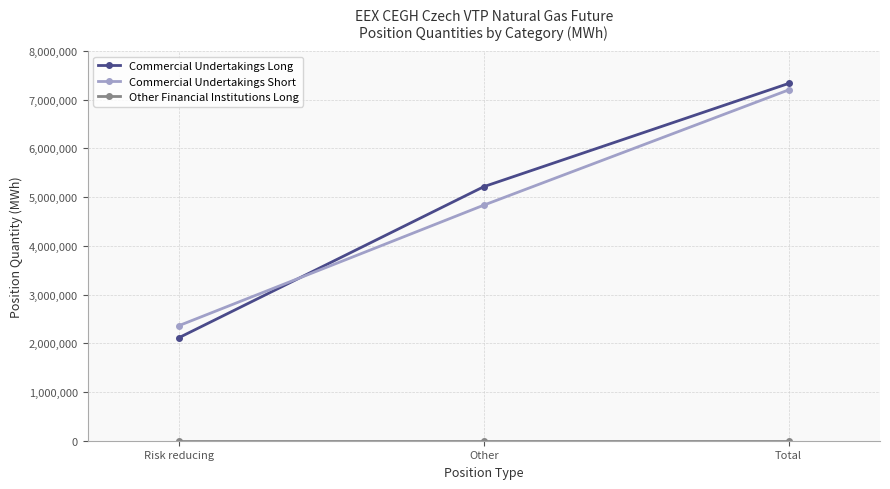

What position from the right is Risk reducing?

3